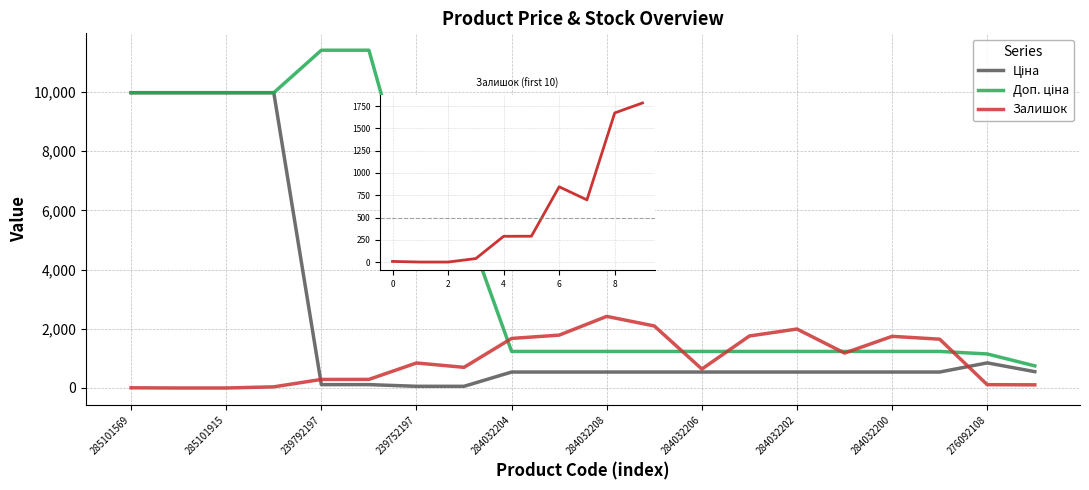

True or false: Залишок and Ціна cross at least once.

True